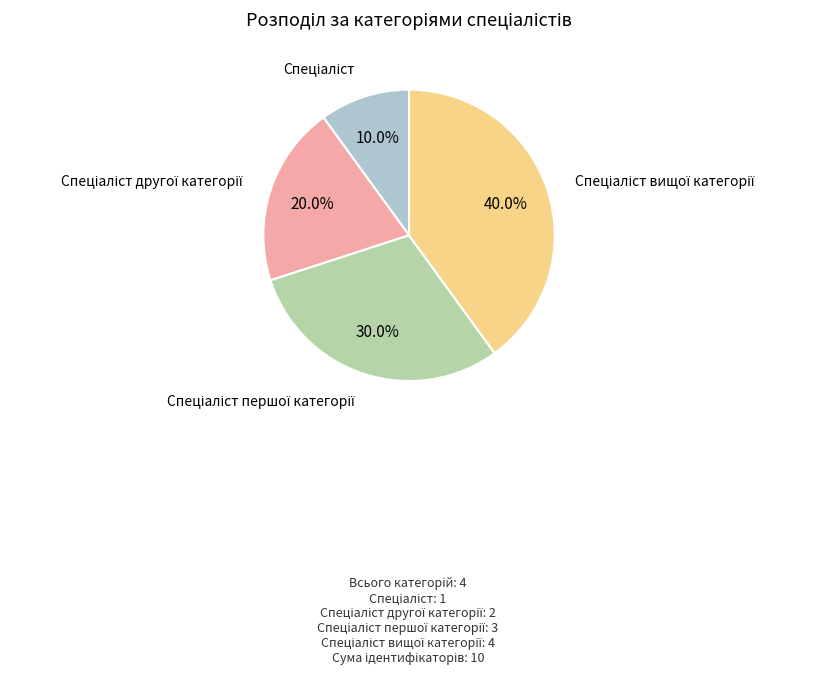

Is there any slice that represents more than half of the pie?

No